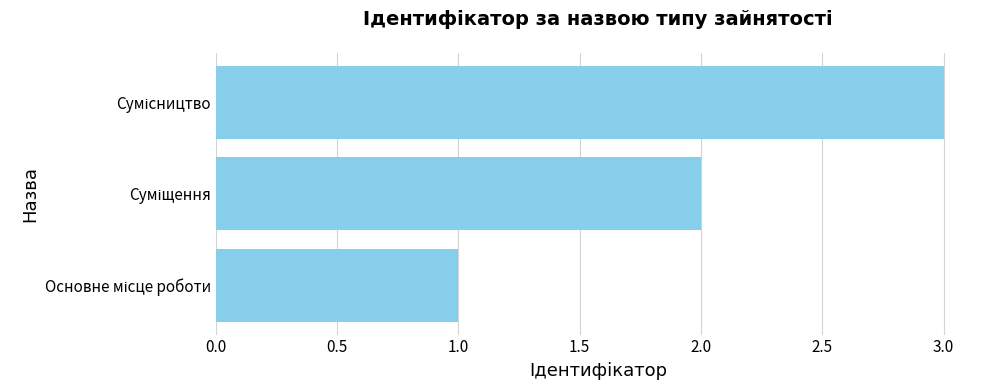

Are the bars grouped side by side (vs. stacked)?

No